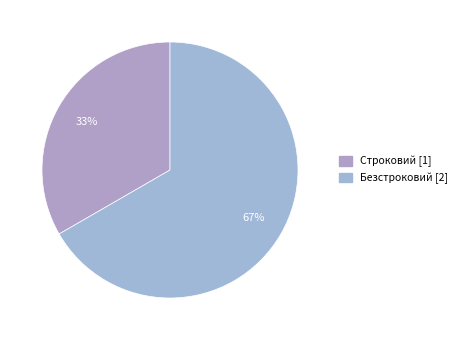

Rank the categories by value from lowest to highest.

Строковий, Безстроковий